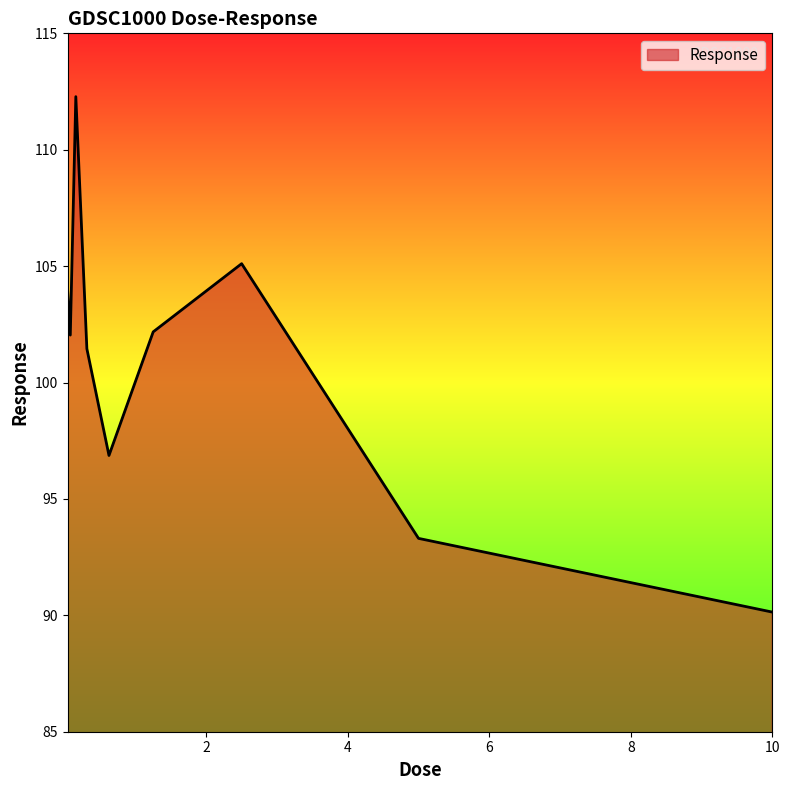

What is the smallest value displayed?

90.1